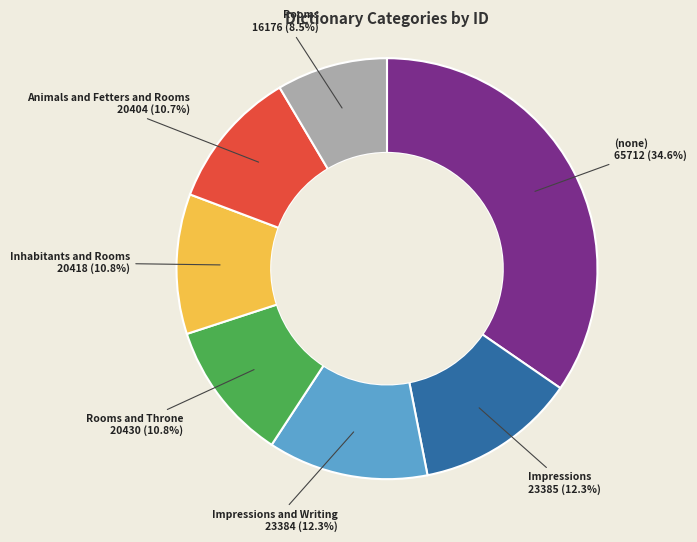

To the nearest percent, what is the average slice percentage?

14%